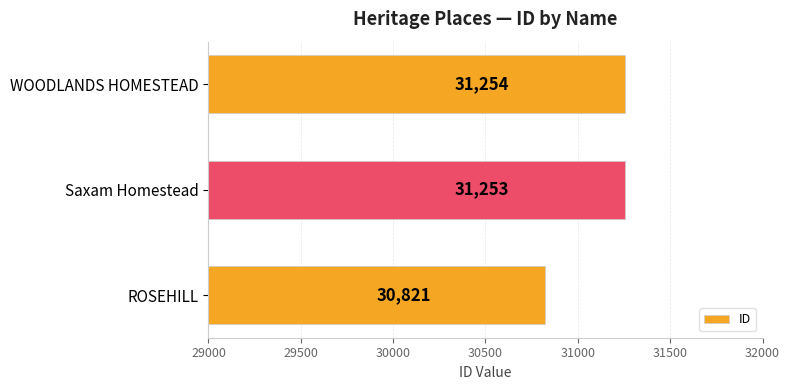

List the labels in order of value, smallest first.

ROSEHILL, Saxam Homestead, WOODLANDS HOMESTEAD